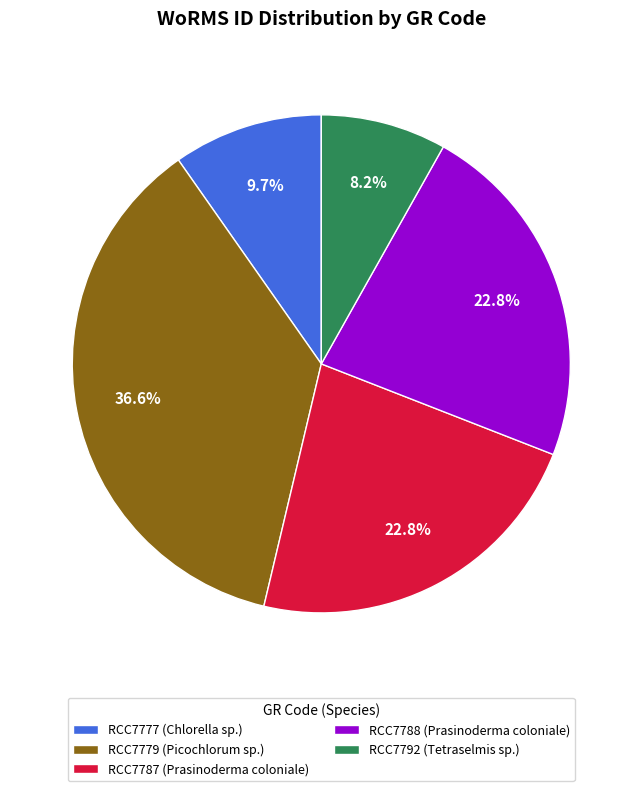

Which has a higher value, RCC7788 or RCC7779?

RCC7779